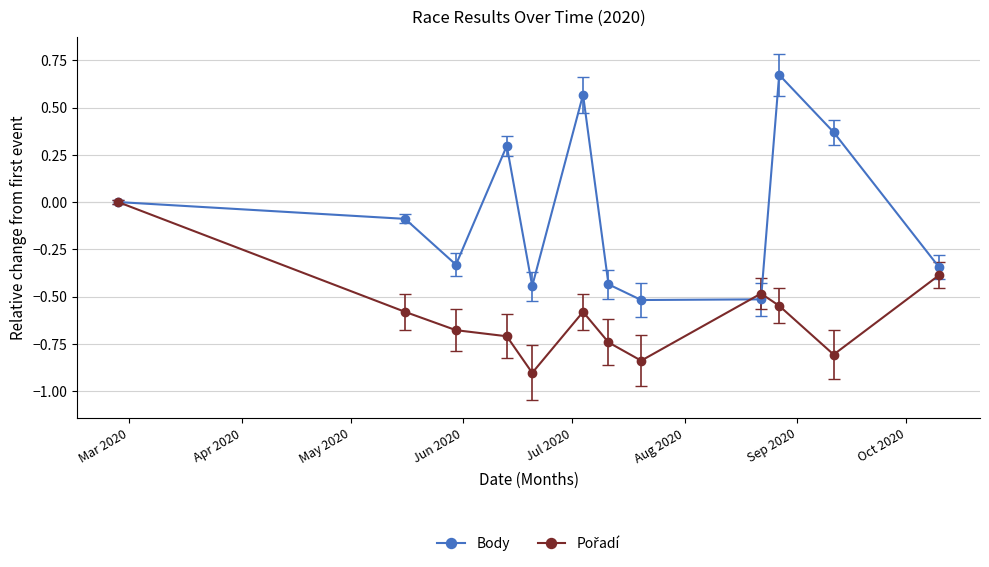

Which series has the largest total across all categories?

Body